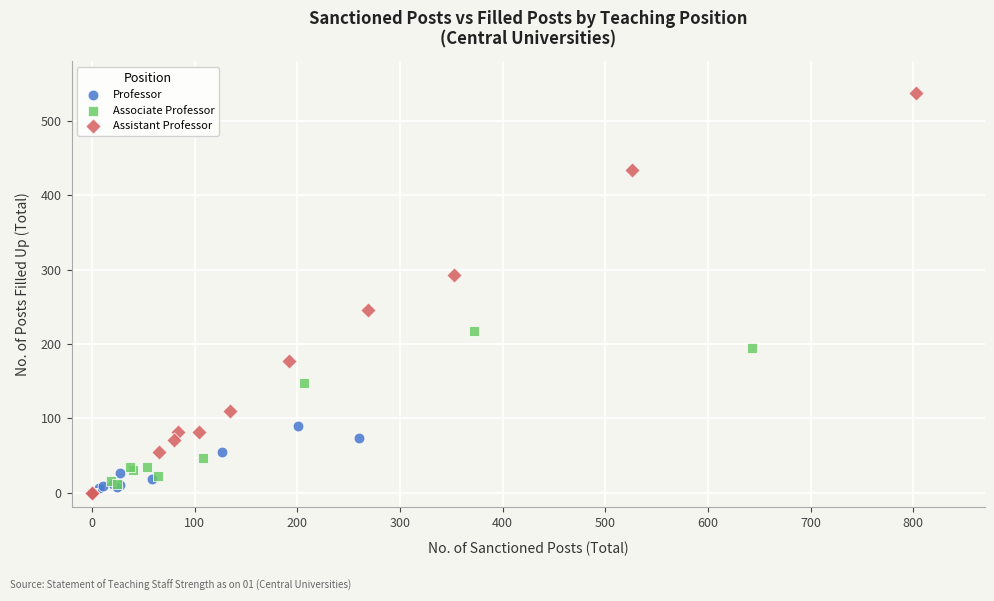

Which series reaches the maximum Y coordinate?

Assistant Professor